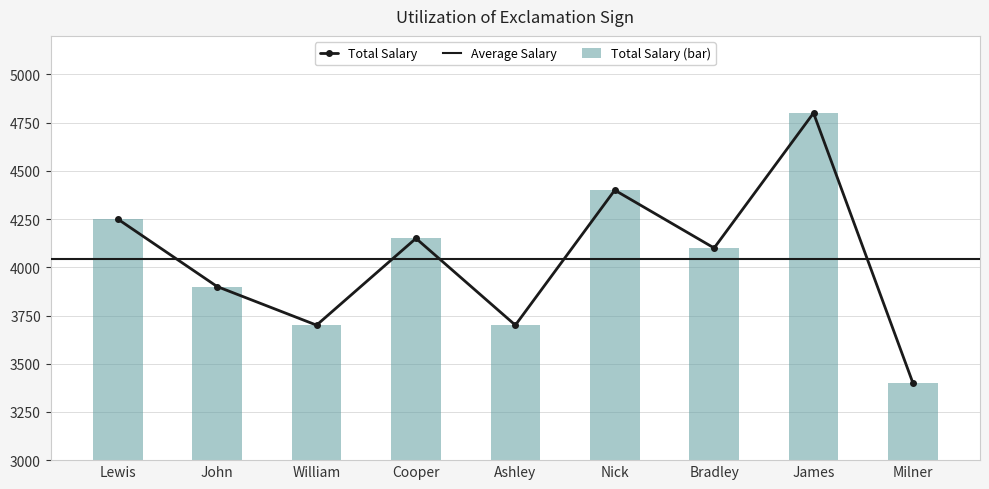

List the labels in order of value, largest first.

James, Nick, Lewis, Cooper, Bradley, John, William, Ashley, Milner